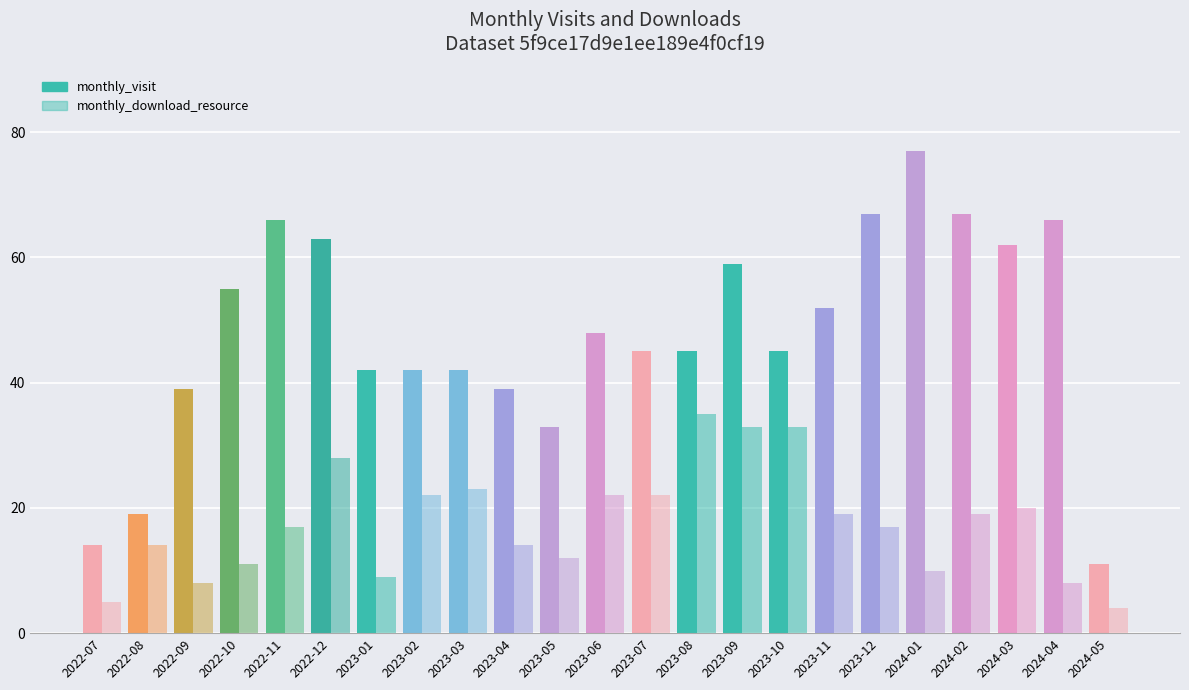

The monthly_download_resource series shows 19 at 2022-12. True or false?

False